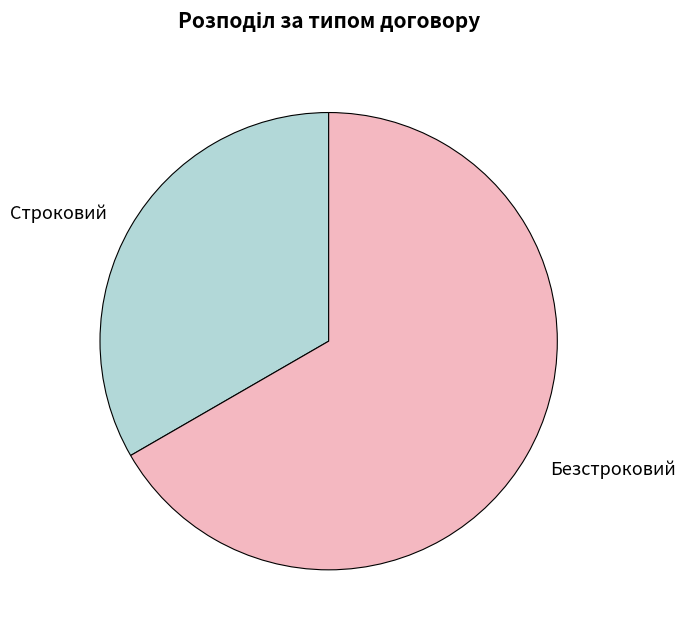

Rank the categories by value from highest to lowest.

Безстроковий, Строковий